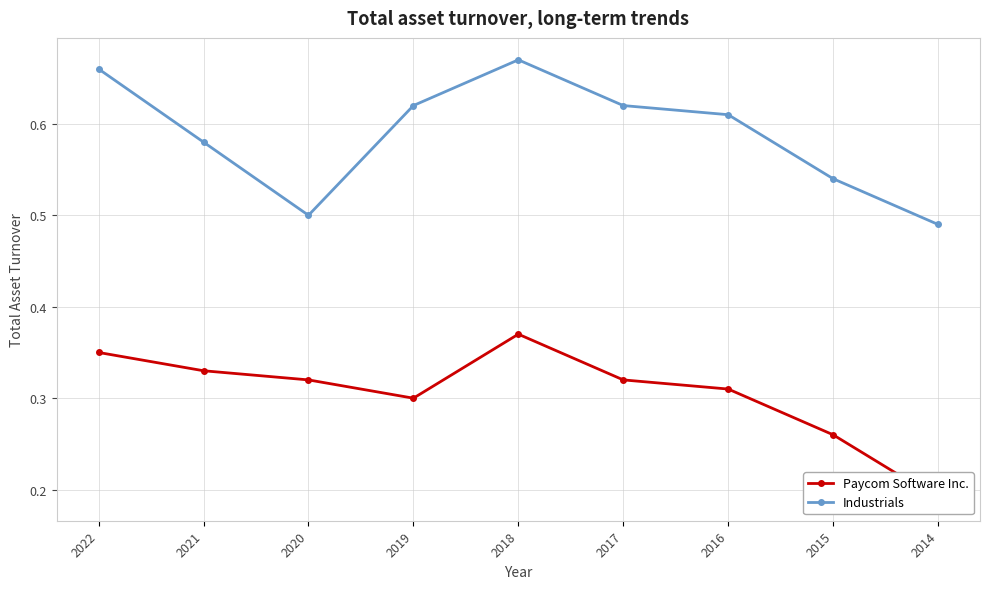

Rank the categories by Industrials value from highest to lowest.

2018, 2022, 2019, 2017, 2016, 2021, 2015, 2020, 2014